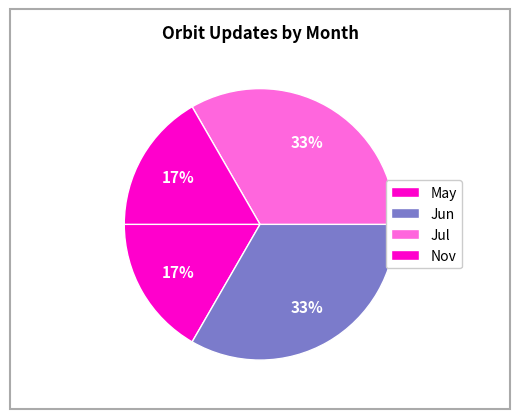

Is there any slice that represents more than half of the pie?

No